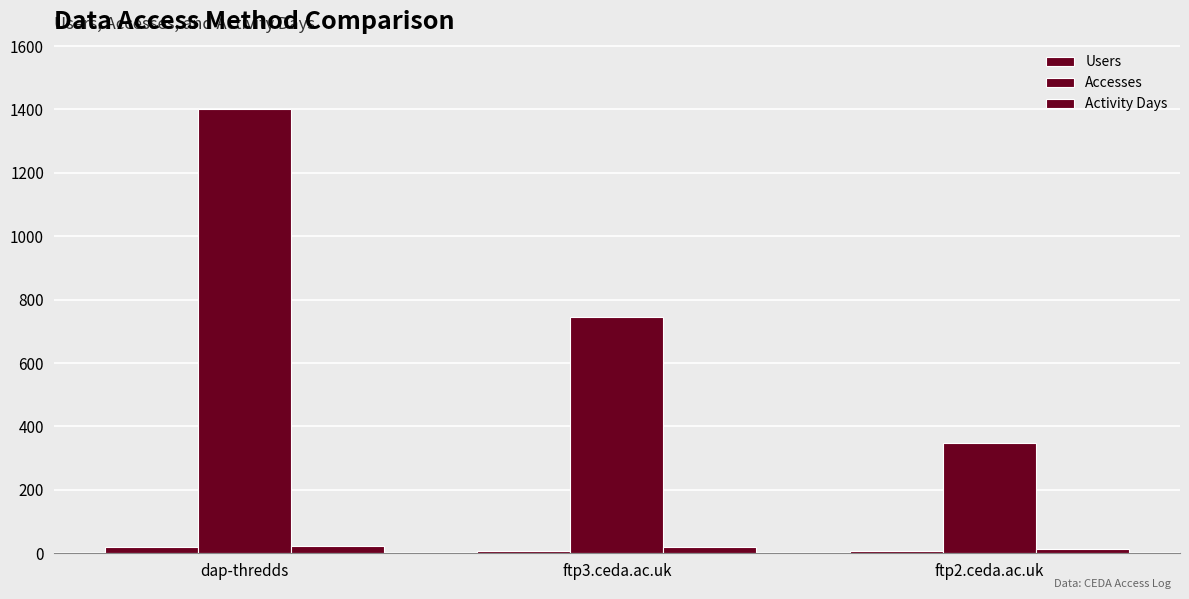

Reading left to right, transcribe all the data shown in this chart.

Users: 19	7	6
Accesses: 1400	744	348
Activity Days: 23	21	14